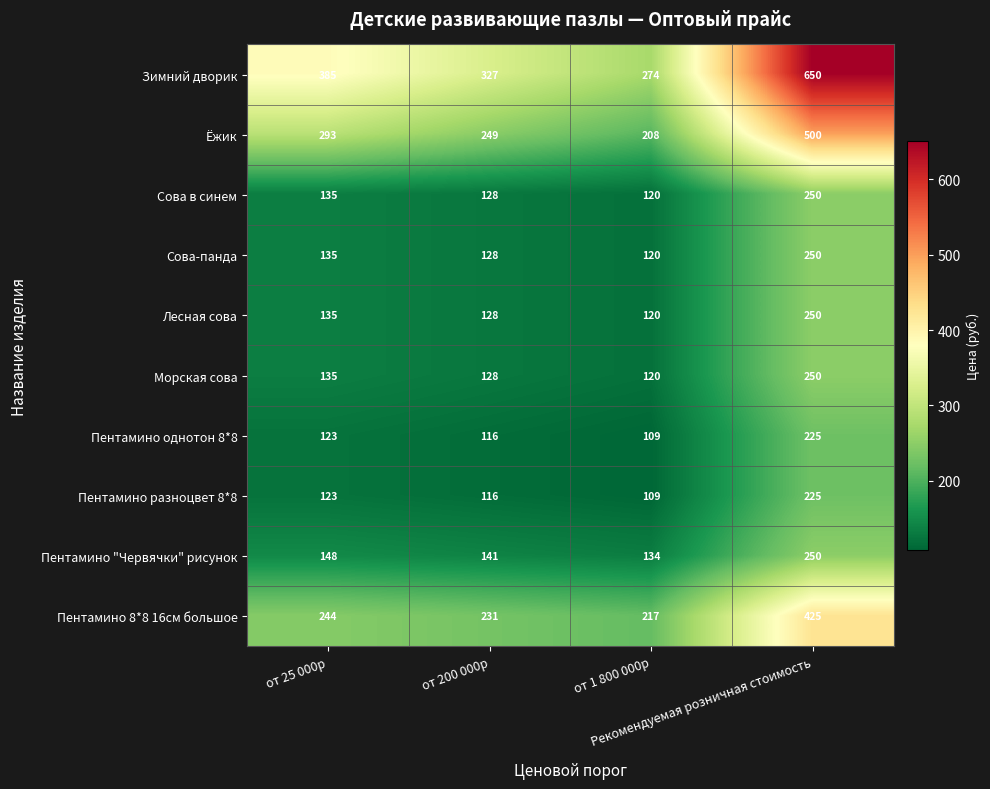

What is the difference between the maximum and minimum values in the Пентамино 8*8 16см большое series?

208